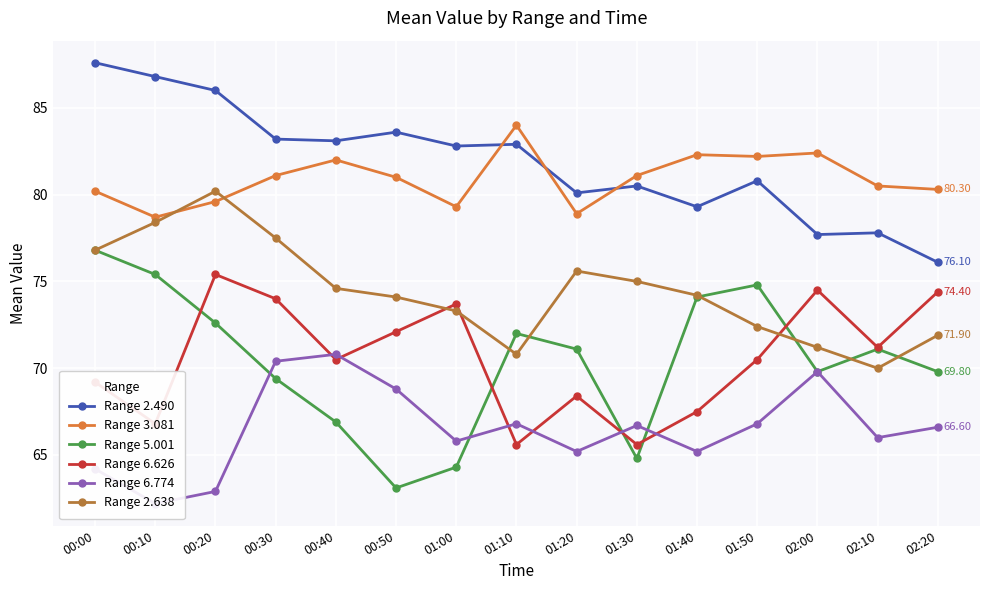

Between 02:10 and 02:20, which is larger?

02:10